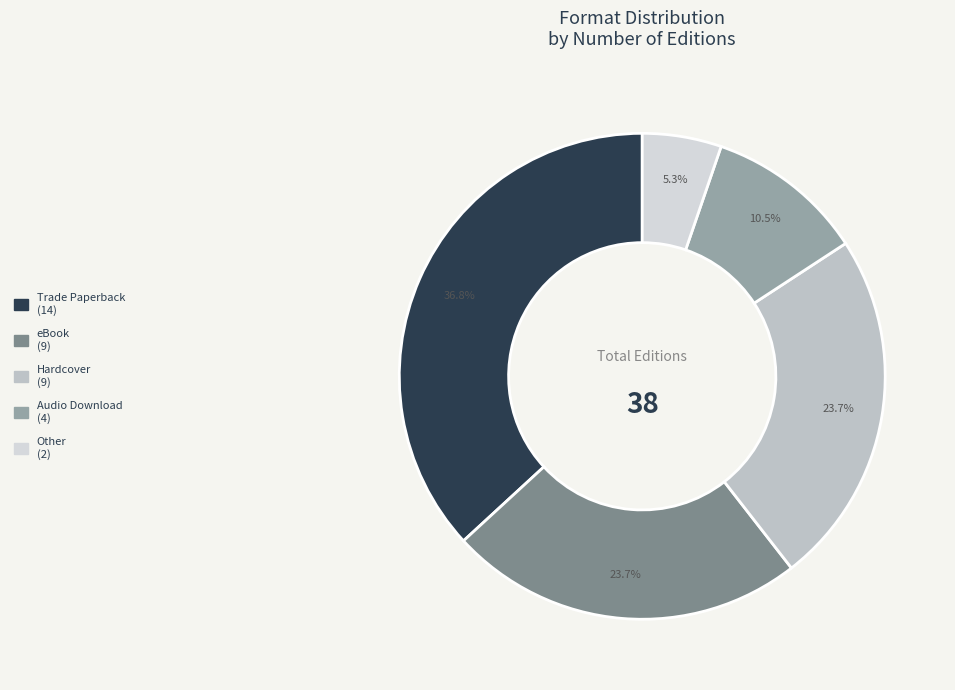

Do Other and Audio Download together represent more than half of the pie?

No